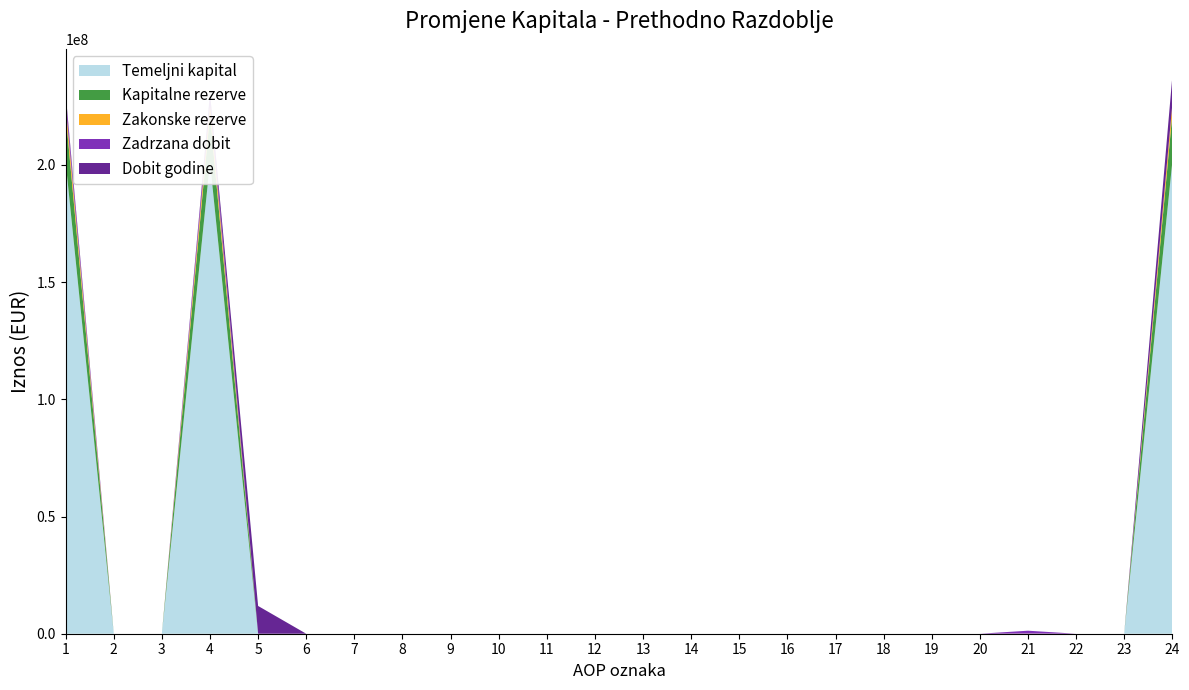

Reading right to left, extract all data points from this chart.

Temeljni kapital: 201265404	0	0	0	0	0	0	0	0	0	0	0	0	0	0	0	0	0	0	0	201265404	0	0	201265404
Kapitalne rezerve: 20419594	0	0	0	0	0	0	0	0	0	0	0	0	0	0	0	0	0	0	0	20419594	0	0	20419594
Zakonske rezerve: 4138121	0	0	64397	0	0	0	0	0	0	0	0	0	0	0	0	0	0	0	0	4073724	0	0	4073724
Zadrzana dobit: 5417	0	0	1223544	-4718414	0	0	0	0	0	0	0	0	0	0	0	0	0	0	0	3500287	0	0	3500287
Dobit godine: 11841421	0	0	-1287941	0	0	0	0	0	0	0	0	0	0	0	0	0	0	0	11841421	1287941	0	0	1287941